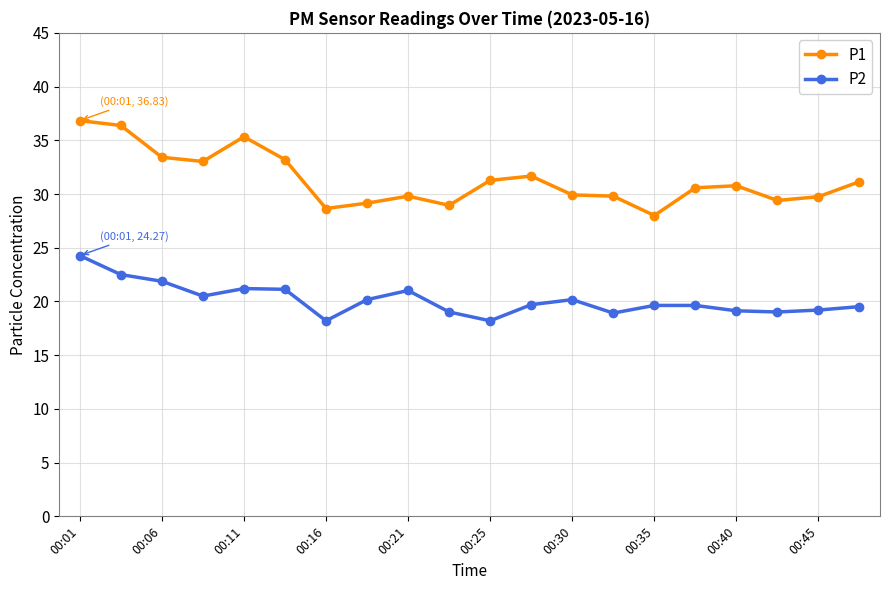

What is the smallest value displayed?

18.2